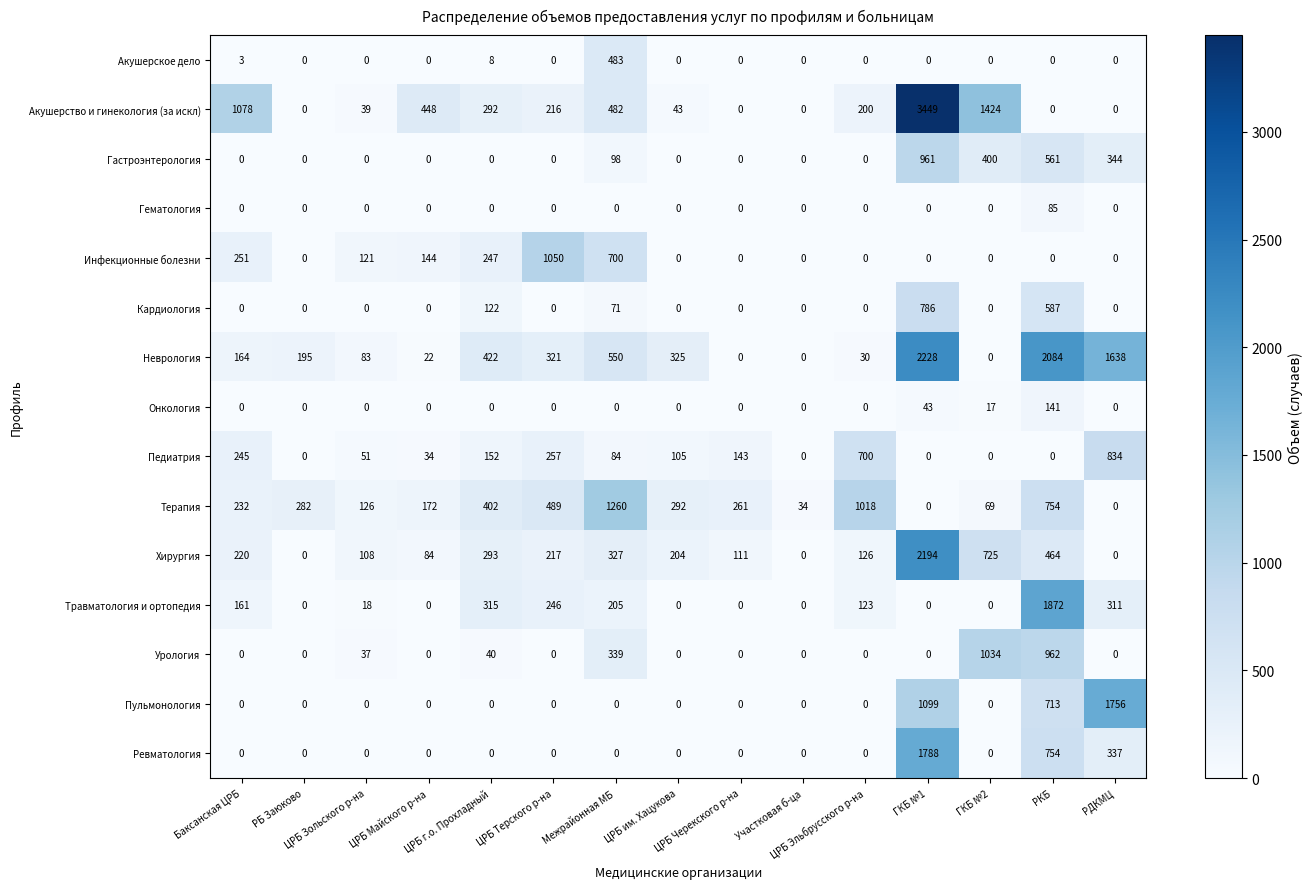

At how many categories does at least one series exceed 179?

13